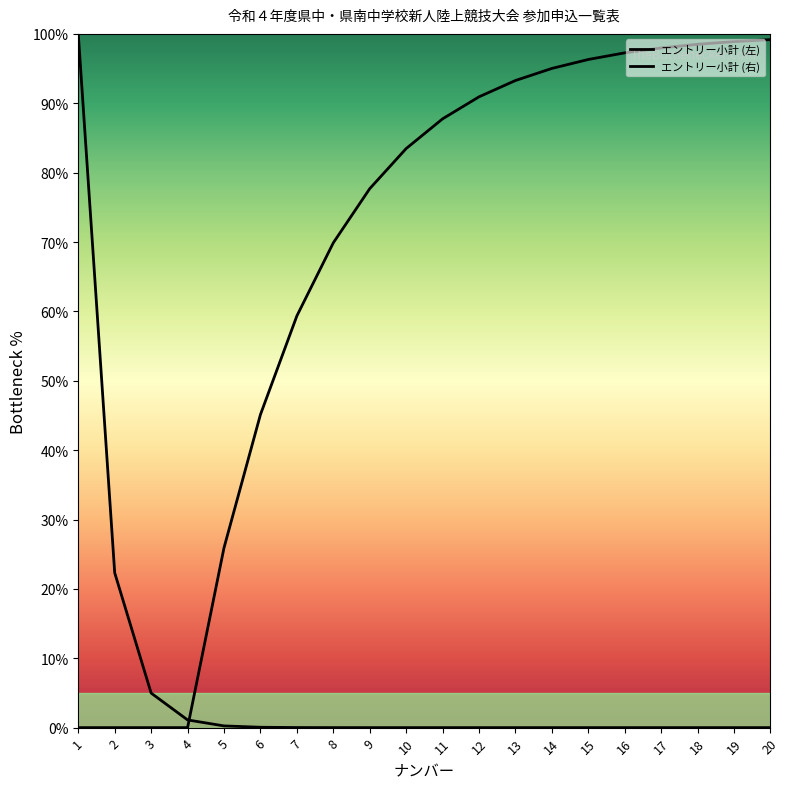

Reading left to right, list all the values displayed in this chart.

エントリー小計 (左): 1=100.0	2=22.3	3=5.0	4=1.1	5=0.2	6=0.1	7=0.0	8=0.0	9=0.0	10=0.0	11=0.0	12=0.0	13=0.0	14=0.0	15=0.0	16=0.0	17=0.0	18=0.0	19=0.0	20=0.0
エントリー小計 (右): 1=0.0	2=0.0	3=0.0	4=0.0	5=25.9	6=45.1	7=59.3	8=69.9	9=77.7	10=83.5	11=87.8	12=90.9	13=93.3	14=95.0	15=96.3	16=97.3	17=98.0	18=98.5	19=98.9	20=99.2